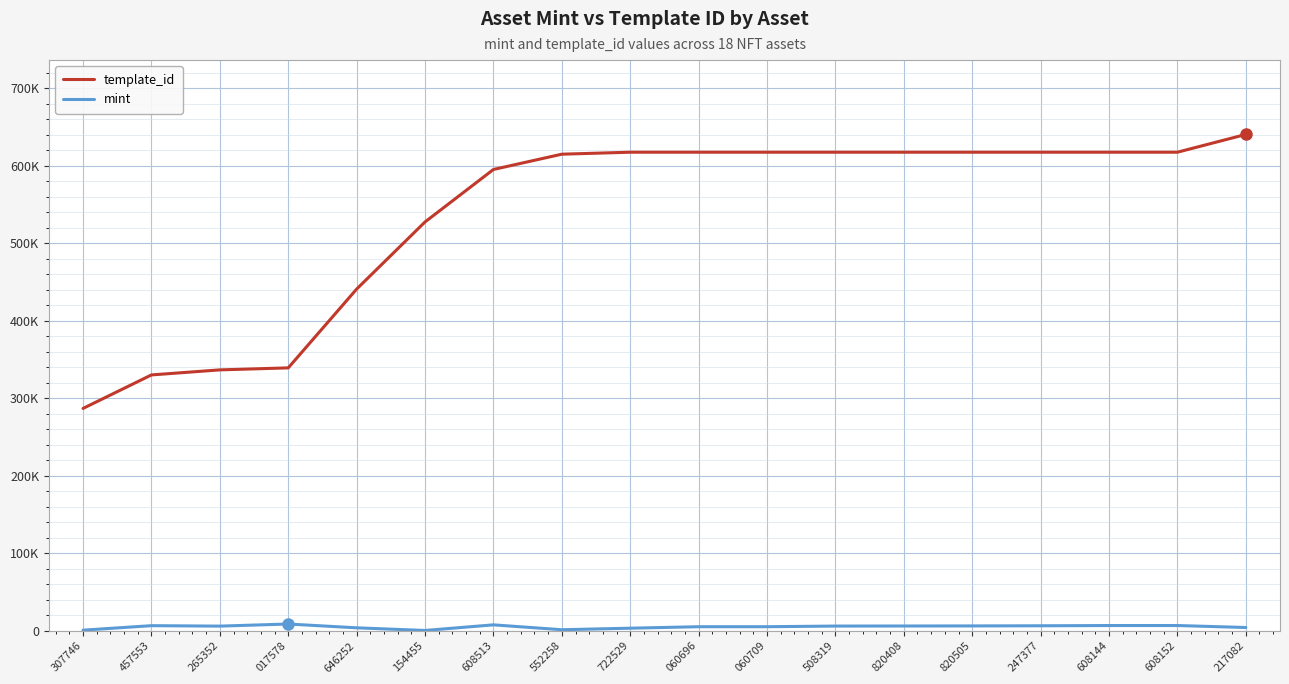

What is the difference between the mint values at 508319 and 060696?

842